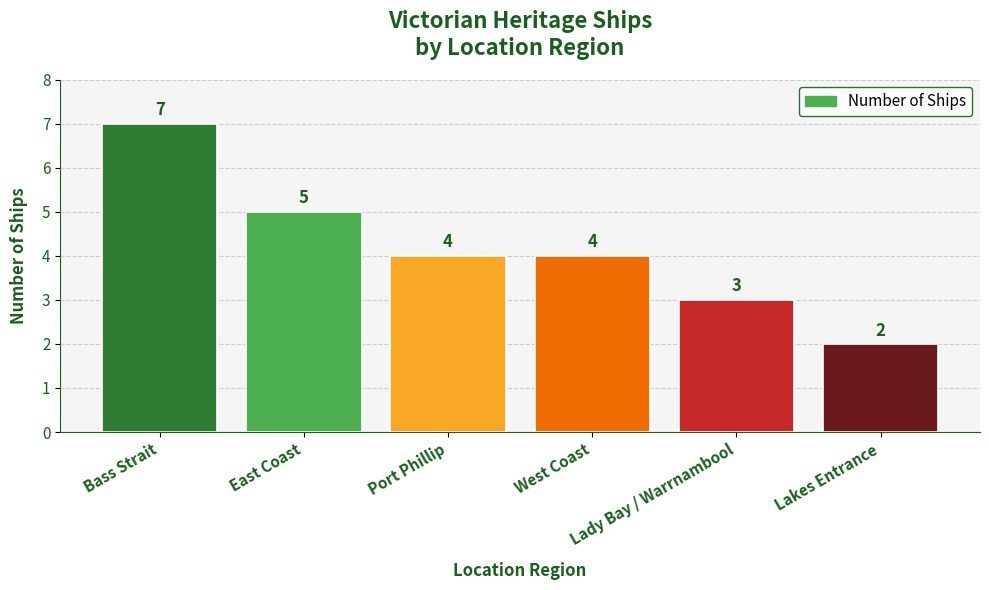

What is the value of the 5th bar from the left?

3